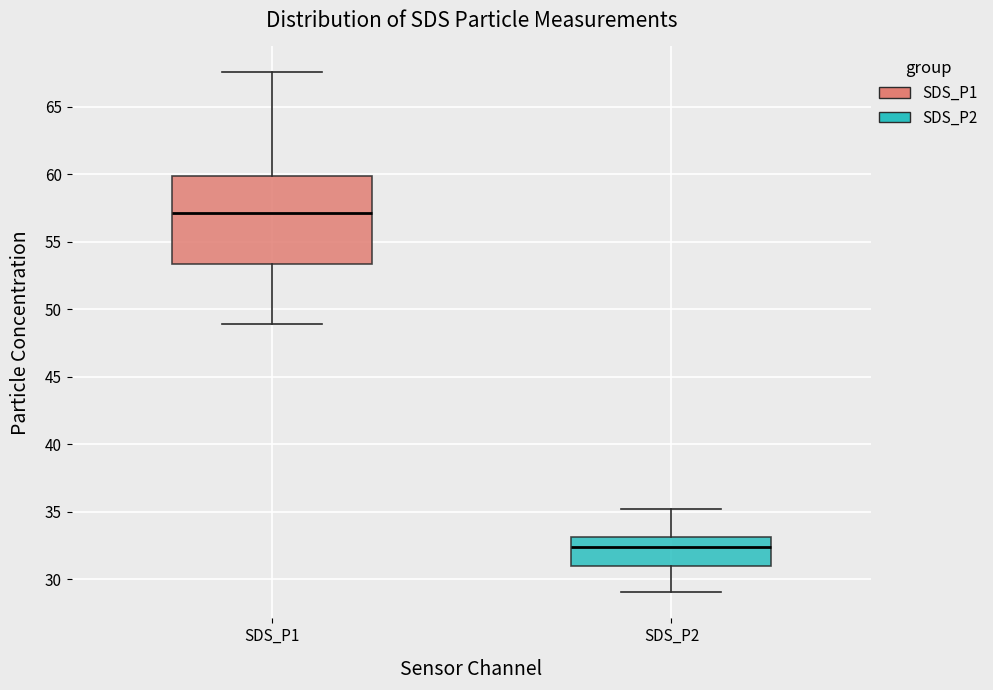

Comparing the boxes themselves (not the whiskers), which one is the tallest?

SDS_P1